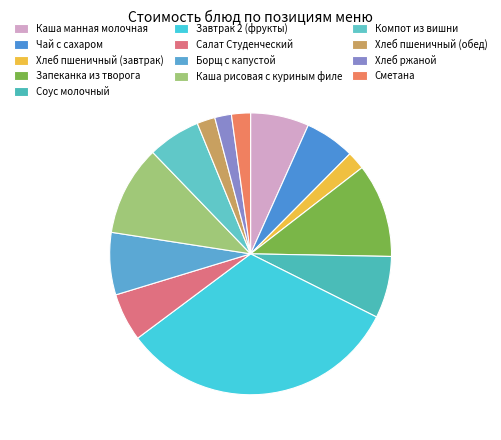

Rank the categories by value from highest to lowest.

Завтрак 2 (фрукты), Запеканка из творога, Каша рисовая с куриным филе, Борщ с капустой, Соус молочный, Каша манная молочная, Компот из вишни, Чай с сахаром, Салат Студенческий, Сметана, Хлеб пшеничный (завтрак), Хлеб пшеничный (обед), Хлеб ржаной